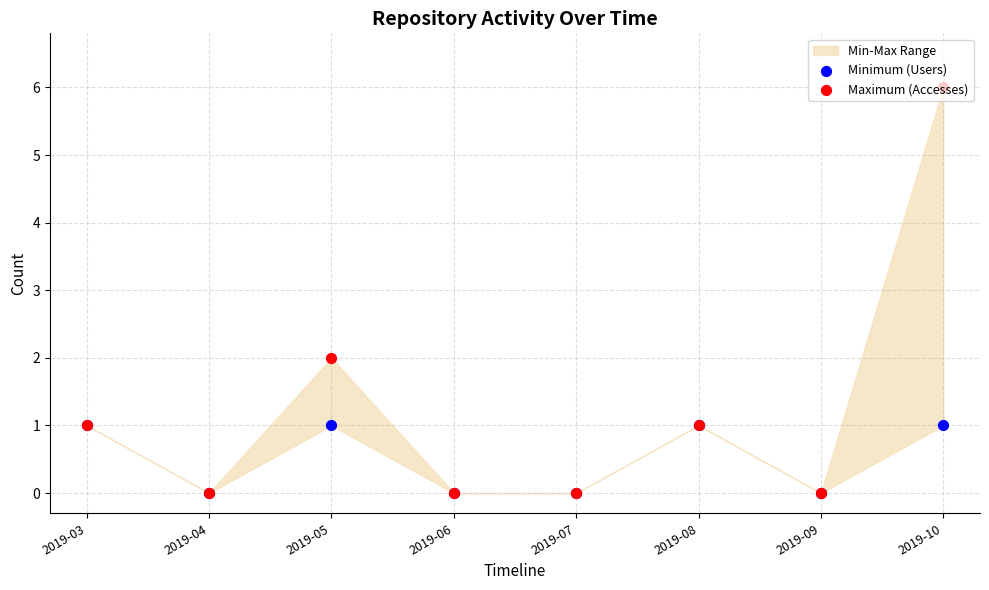

At how many categories does at least one series exceed 1?

2